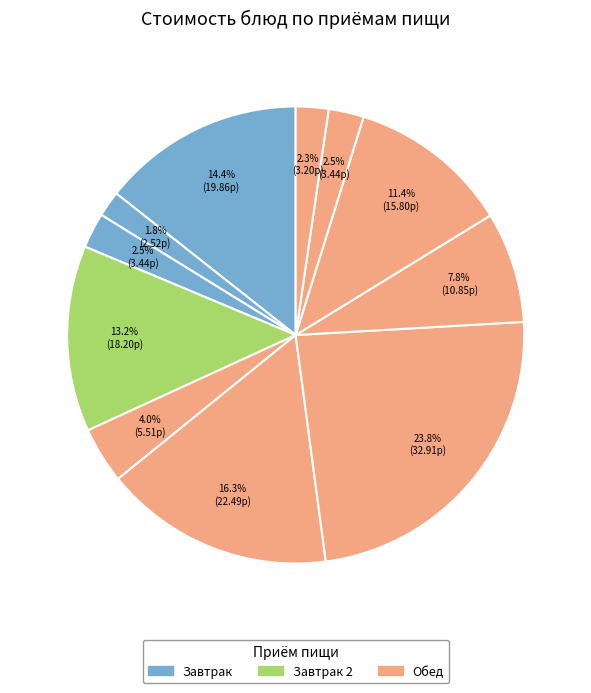

How many slices are in this pie chart?

11